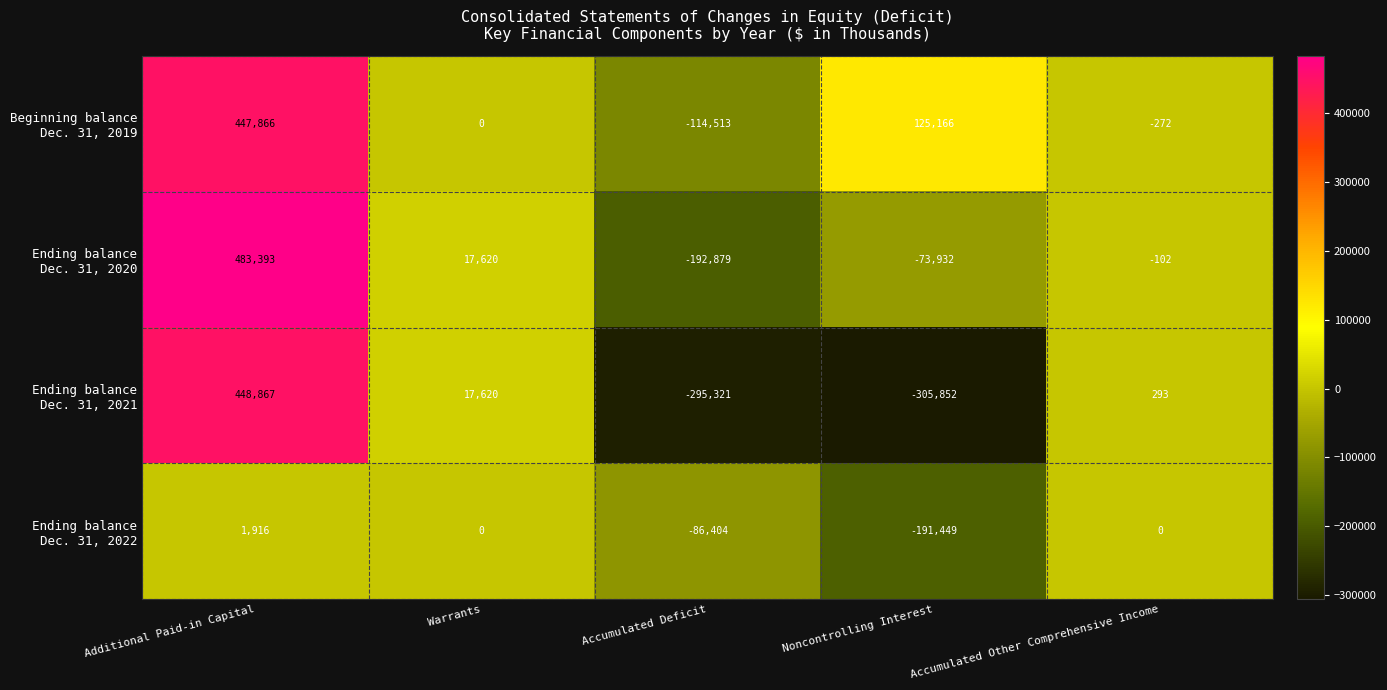

At how many categories does at least one series exceed 136230?

1